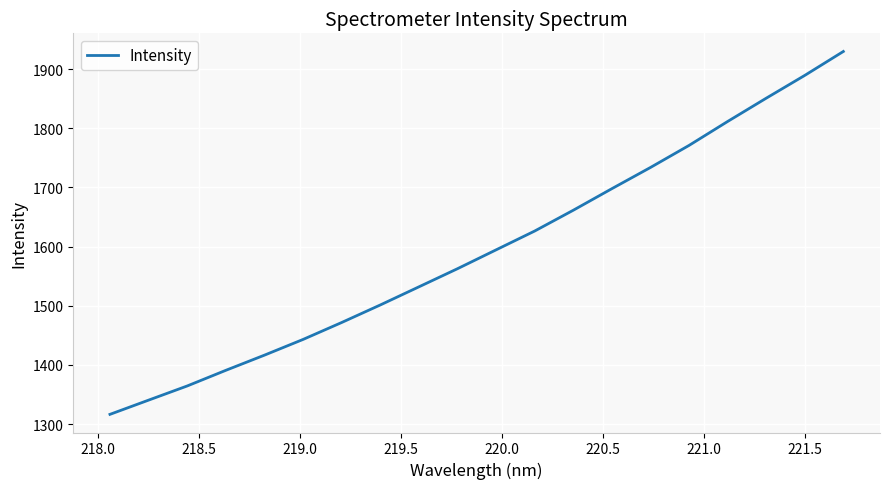

What is the difference between the maximum and minimum values?

613.2